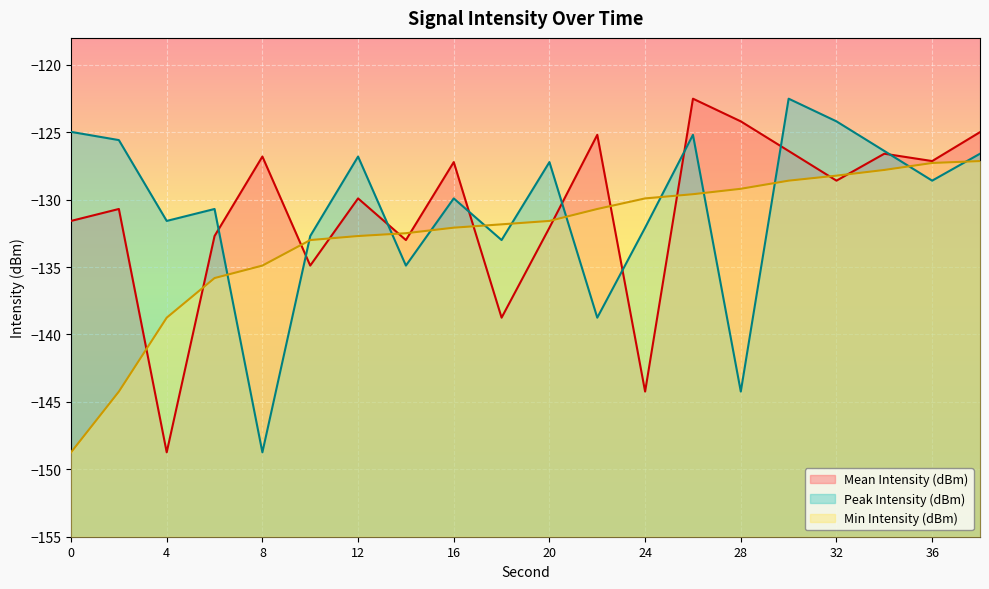

At which label does Min Intensity (dBm) first exceed -131?

22